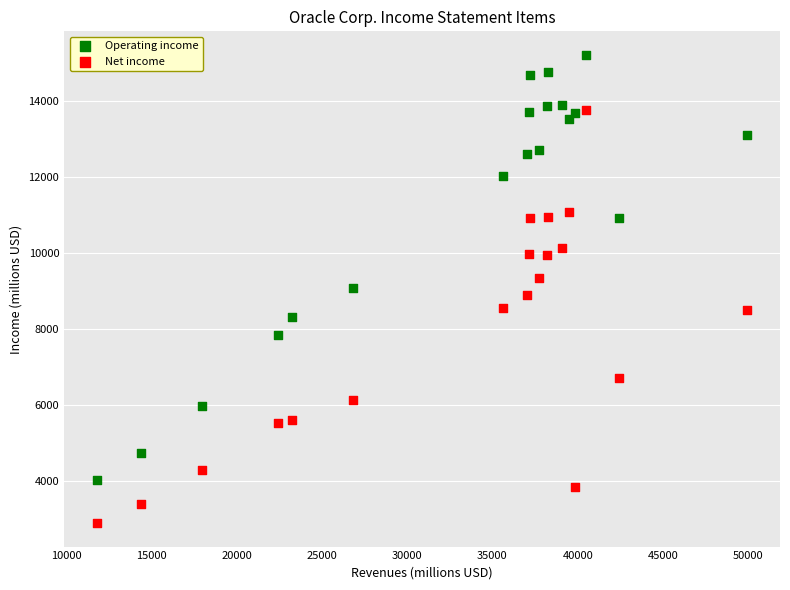

Across all data points, what is the range of X values (max minus min)?

38155